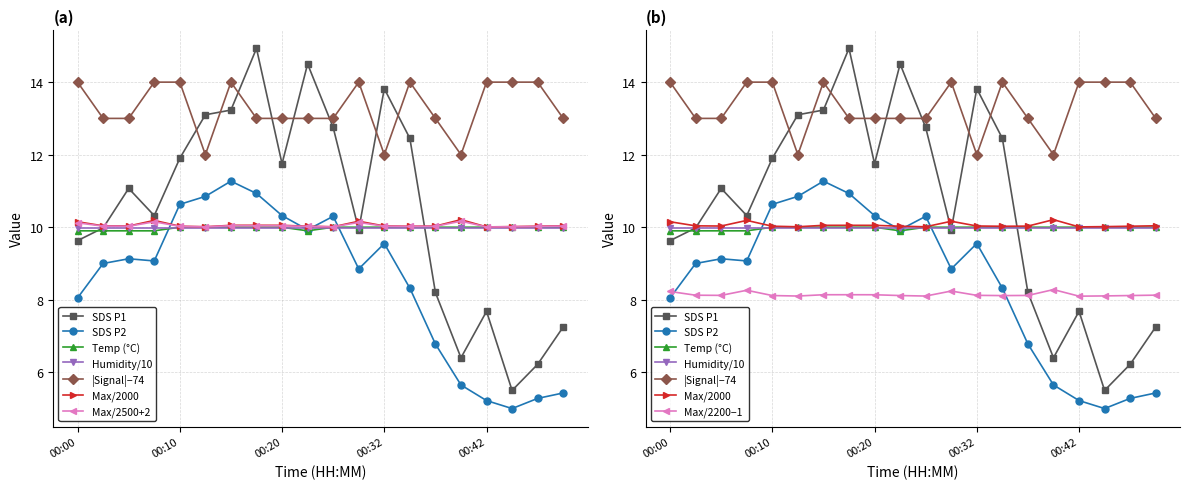

Where is the first local maximum for Max_cycle?

00:07